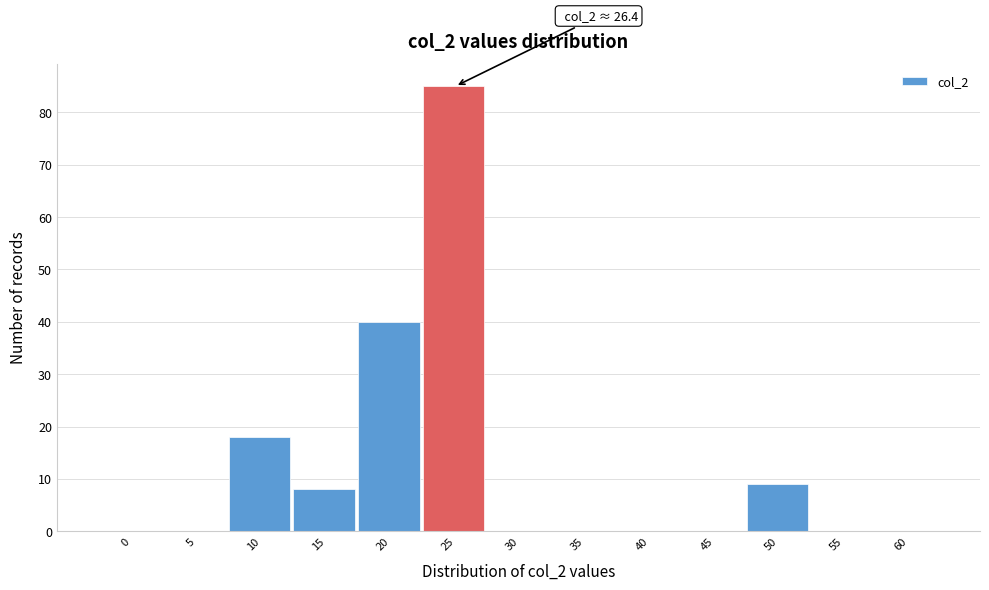

Reading left to right, what are all the values shown in this chart?

0=0	5=0	10=18	15=8	20=40	25=85	30=0	35=0	40=0	45=0	50=9	55=0	60=0